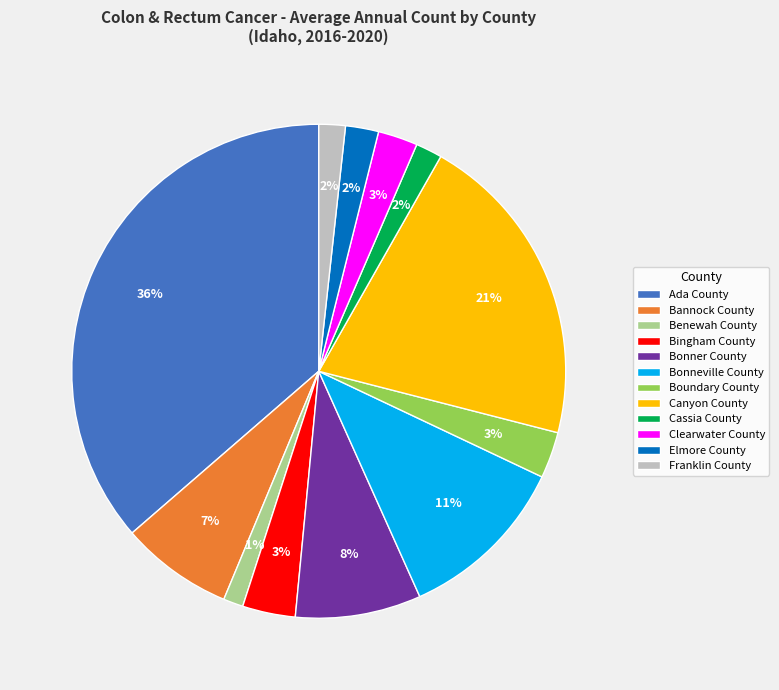

Between Franklin County and Bonner County, which is larger?

Bonner County